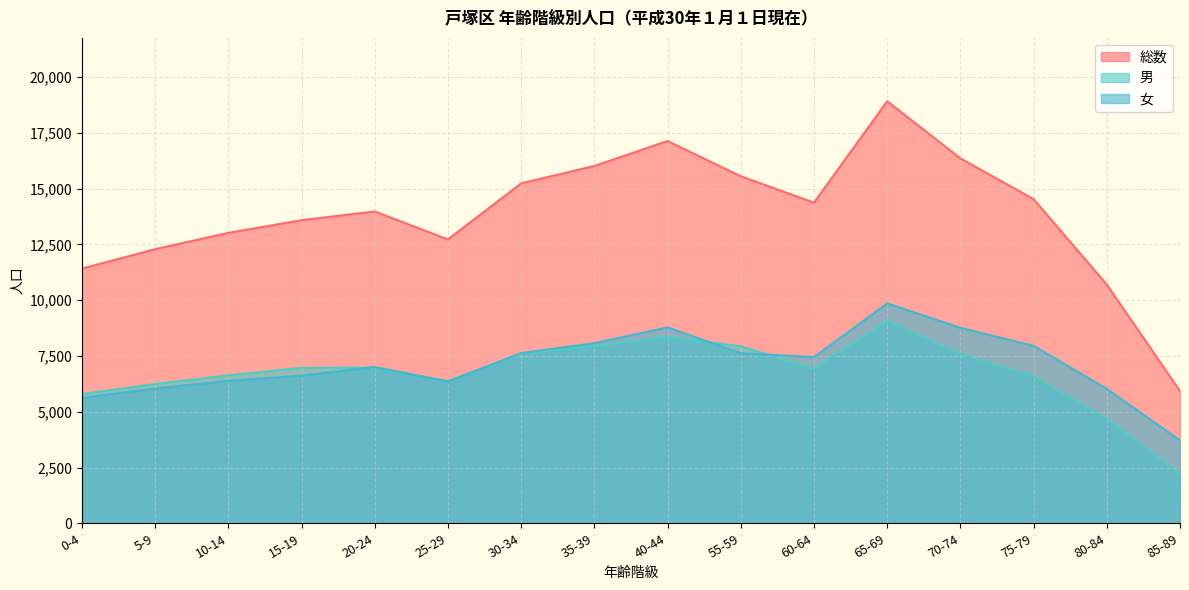

What is the average value of the 男 series?

6743